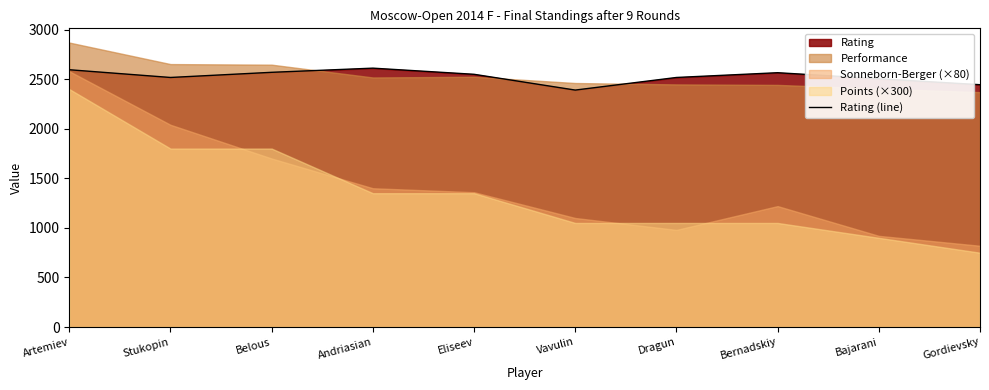

Reading left to right, extract all data points from this chart.

2595	2517	2569	2611	2549	2390	2517	2565	2504	2444